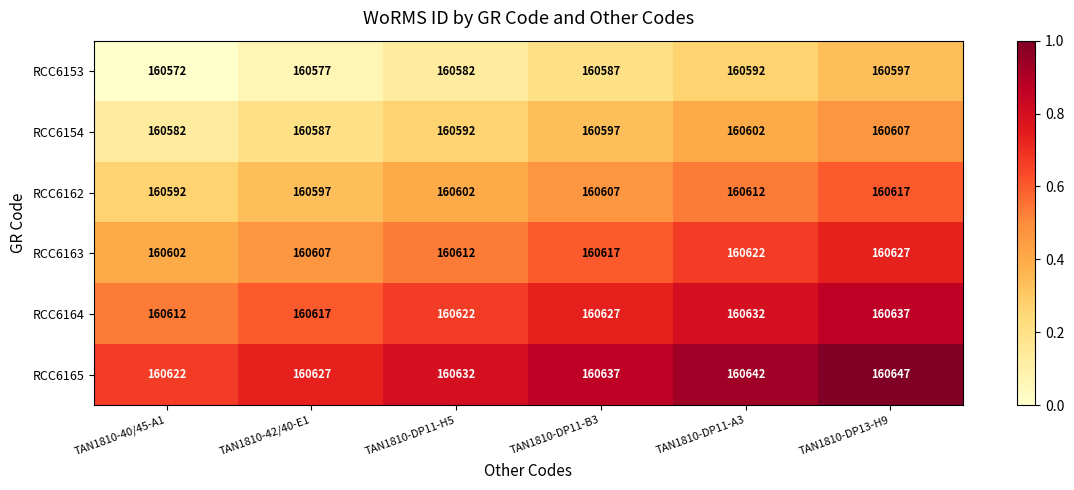

Which label corresponds to the largest value in the chart?

TAN1810-DP13-H9